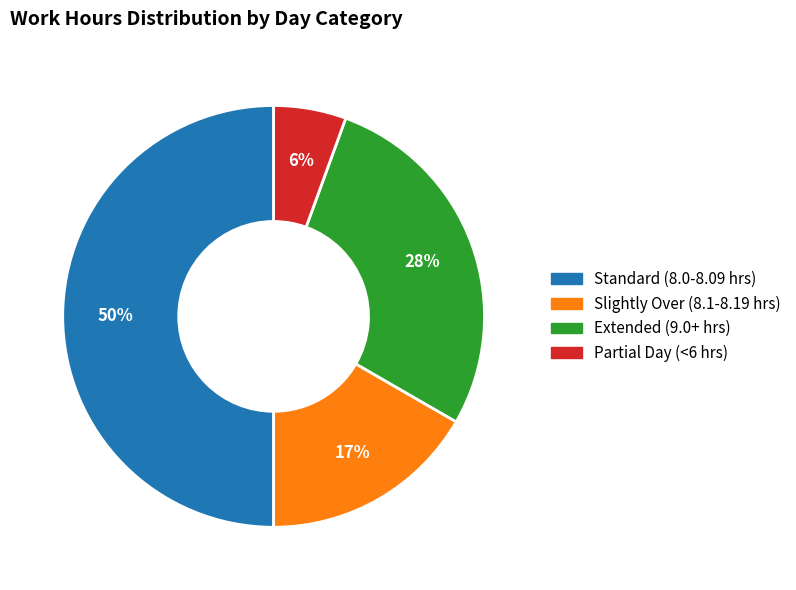

To the nearest percent, what is the average slice percentage?

25%